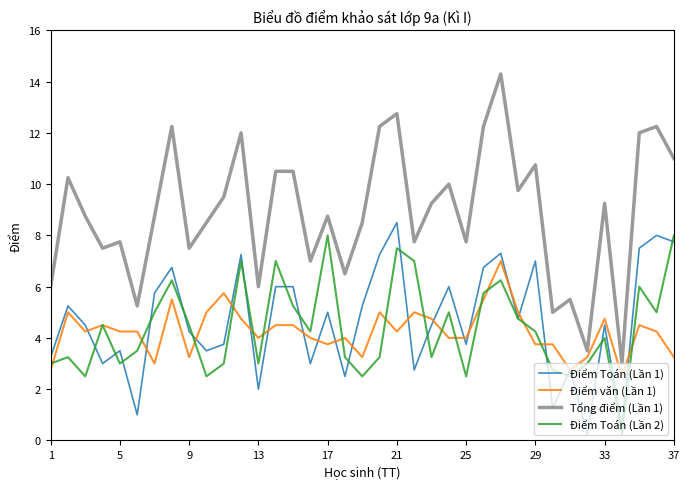

Which series has the largest total across all categories?

Tổng điểm (Lần 1)